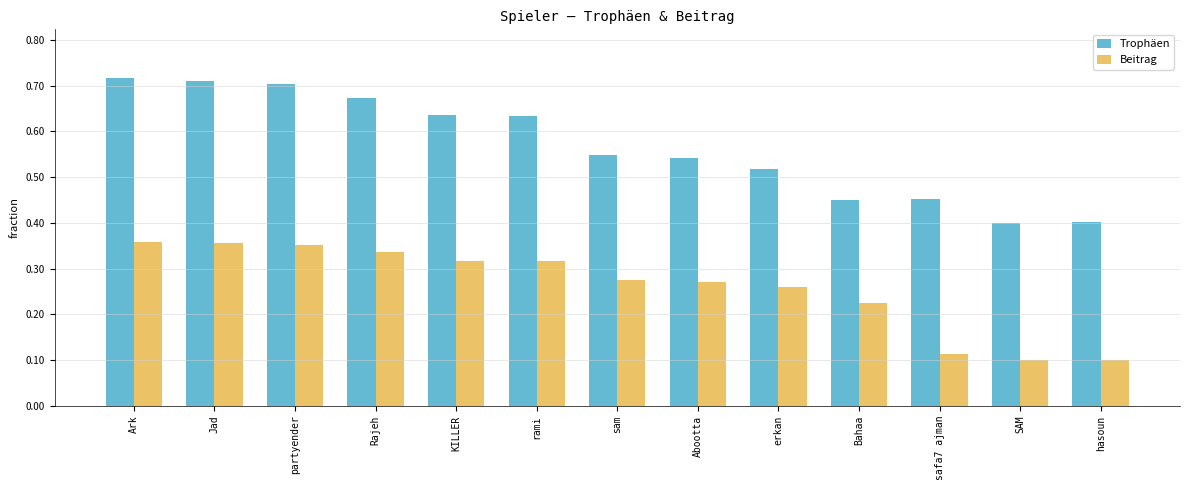

What is the difference between the second highest and second lowest values in the Beitrag series?

2544